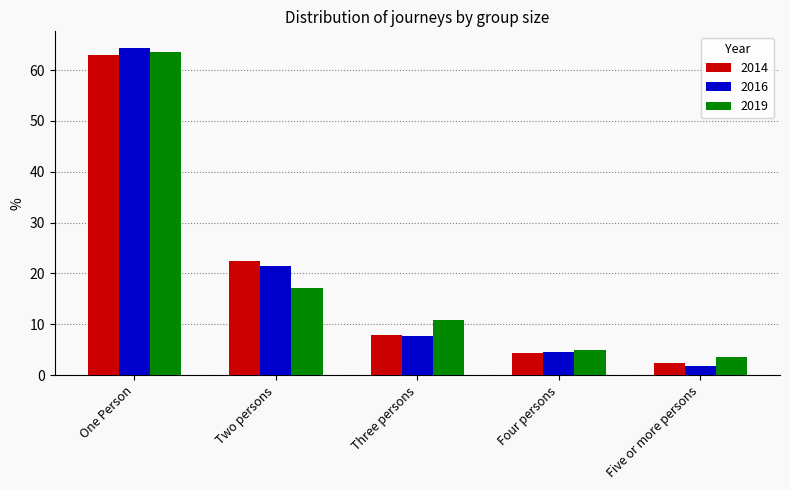

Where is 2019 nearest to the value 33?

Two persons